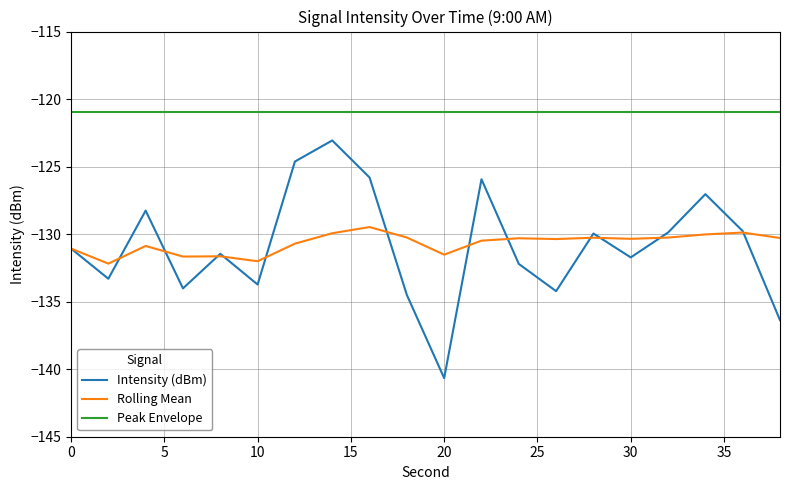

True or false: Rolling Mean and Peak Envelope intersect in this chart.

False